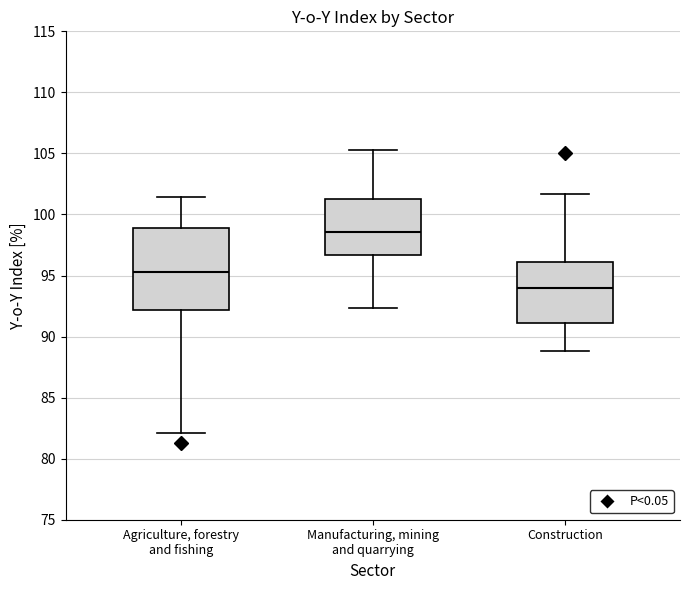

Where is the upper edge of the box for Agriculture, forestry and fishing on the y-axis? The values are not printed on the chart, so give them approximately, as read against the axis.

99.0